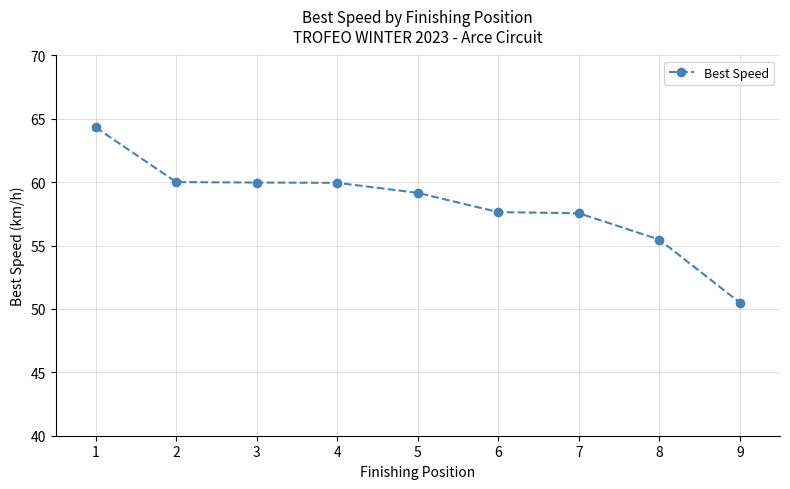

True or false: the data shows 73.5 at 9.

False